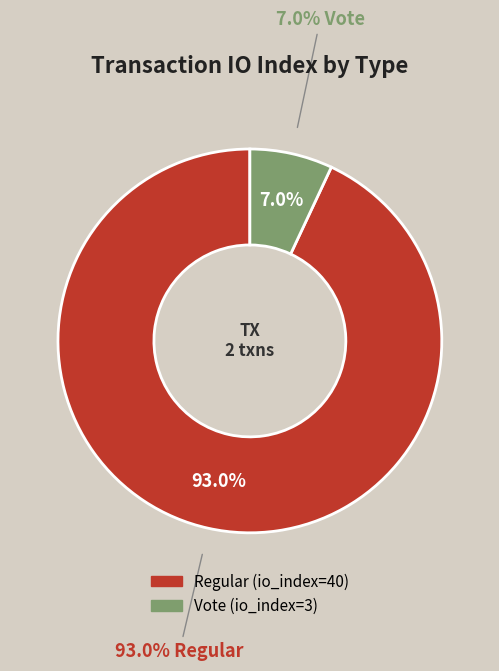

To the nearest percent, what is the average slice percentage?

50%